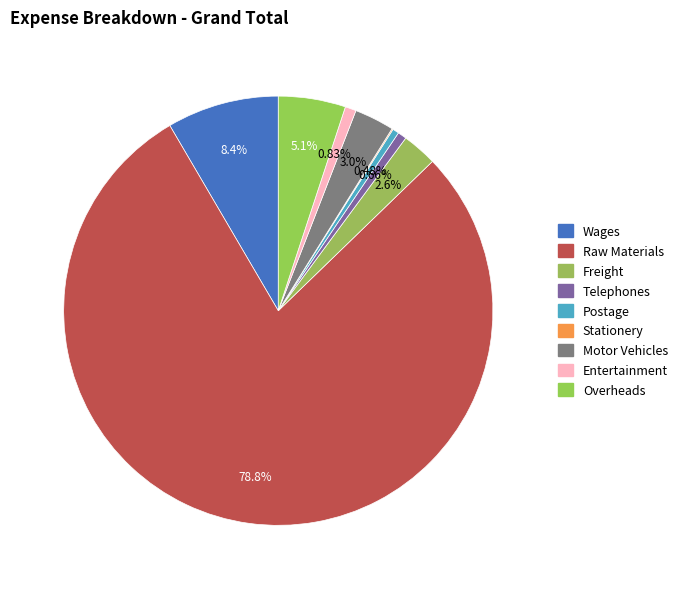

Does any single category account for the majority?

Yes